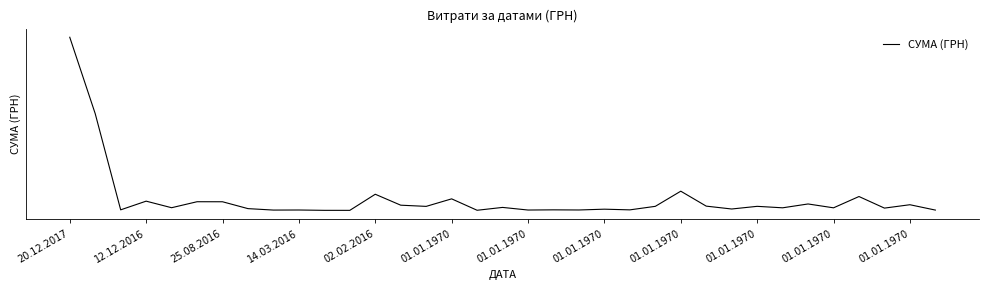

What is the value of the 5th point from the left?

13230.0